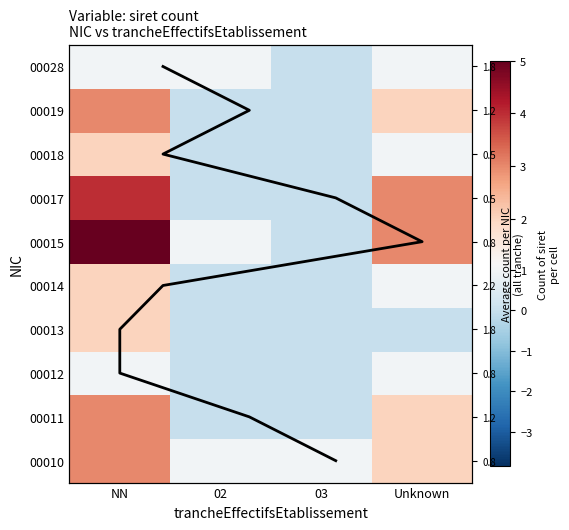

What is the sum of all 00015 values?

9